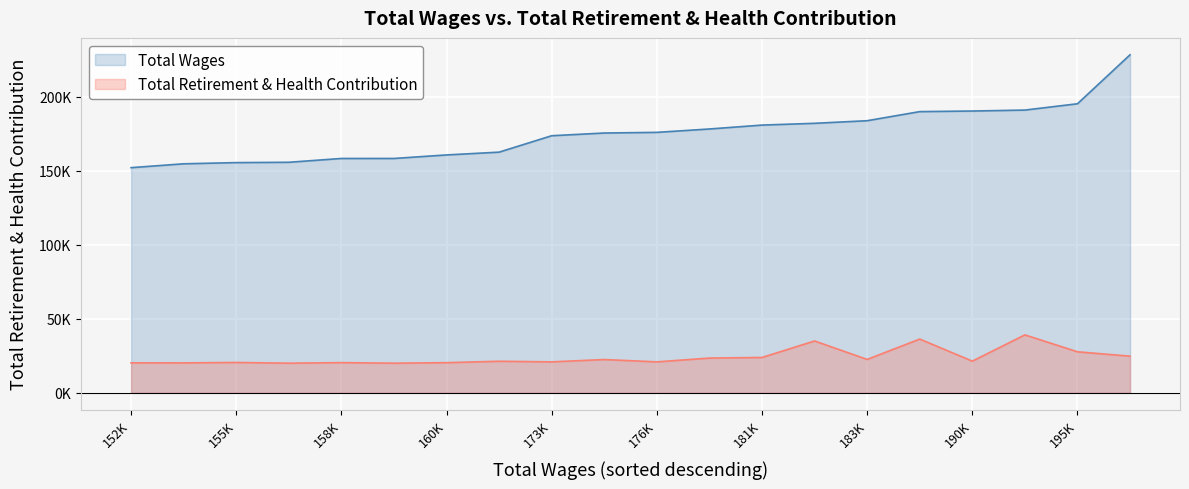

How many data points in Total Wages are above 176087?

9